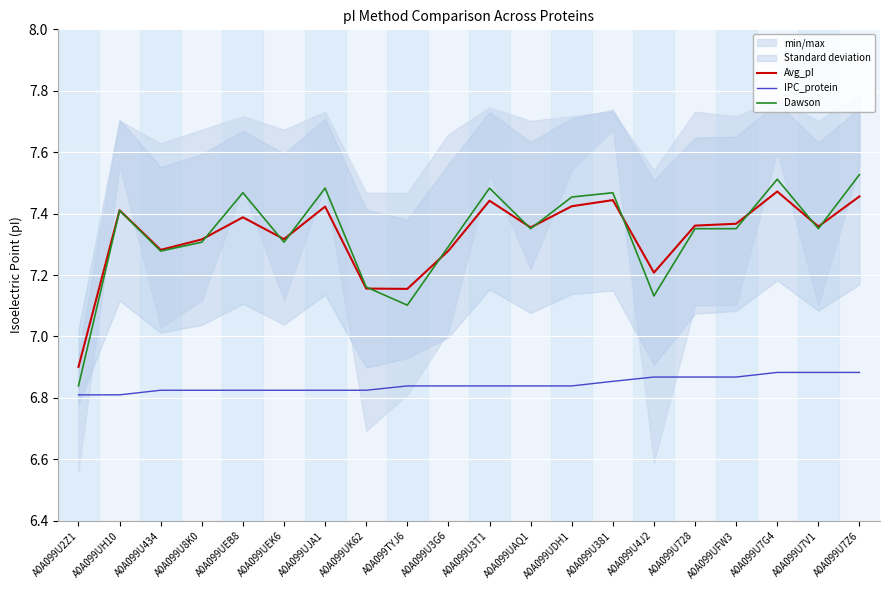

Reading right to left, what are all the values shown in this chart?

Avg_pI: A0A099U7Z6=7.5	A0A099U7V1=7.4	A0A099U7G4=7.5	A0A099UFW3=7.4	A0A099U728=7.4	A0A099U4J2=7.2	A0A099U381=7.4	A0A099UDH1=7.4	A0A099UAQ1=7.4	A0A099U3T1=7.4	A0A099U3G6=7.3	A0A099TYJ6=7.2	A0A099UK62=7.2	A0A099UJA1=7.4	A0A099UEK6=7.3	A0A099UEB8=7.4	A0A099U8K0=7.3	A0A099U434=7.3	A0A099UH10=7.4	A0A099U2Z1=6.9
IPC_protein: A0A099U7Z6=6.9	A0A099U7V1=6.9	A0A099U7G4=6.9	A0A099UFW3=6.9	A0A099U728=6.9	A0A099U4J2=6.9	A0A099U381=6.9	A0A099UDH1=6.8	A0A099UAQ1=6.8	A0A099U3T1=6.8	A0A099U3G6=6.8	A0A099TYJ6=6.8	A0A099UK62=6.8	A0A099UJA1=6.8	A0A099UEK6=6.8	A0A099UEB8=6.8	A0A099U8K0=6.8	A0A099U434=6.8	A0A099UH10=6.8	A0A099U2Z1=6.8
Dawson: A0A099U7Z6=7.5	A0A099U7V1=7.4	A0A099U7G4=7.5	A0A099UFW3=7.4	A0A099U728=7.4	A0A099U4J2=7.1	A0A099U381=7.5	A0A099UDH1=7.5	A0A099UAQ1=7.4	A0A099U3T1=7.5	A0A099U3G6=7.3	A0A099TYJ6=7.1	A0A099UK62=7.2	A0A099UJA1=7.5	A0A099UEK6=7.3	A0A099UEB8=7.5	A0A099U8K0=7.3	A0A099U434=7.3	A0A099UH10=7.4	A0A099U2Z1=6.8